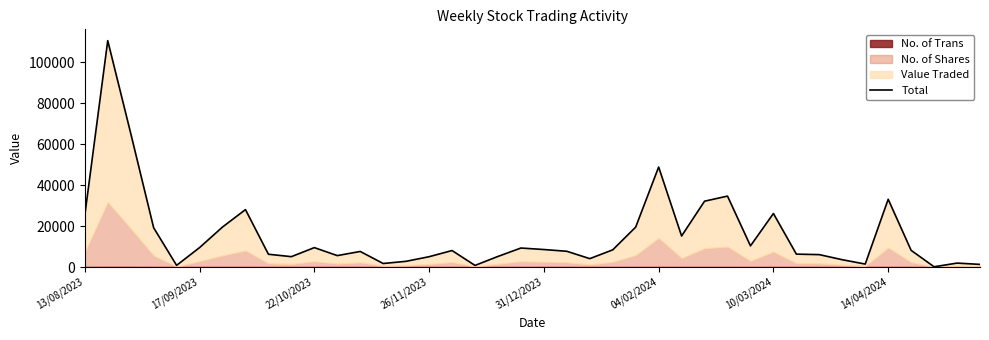

What is the average value?

15550